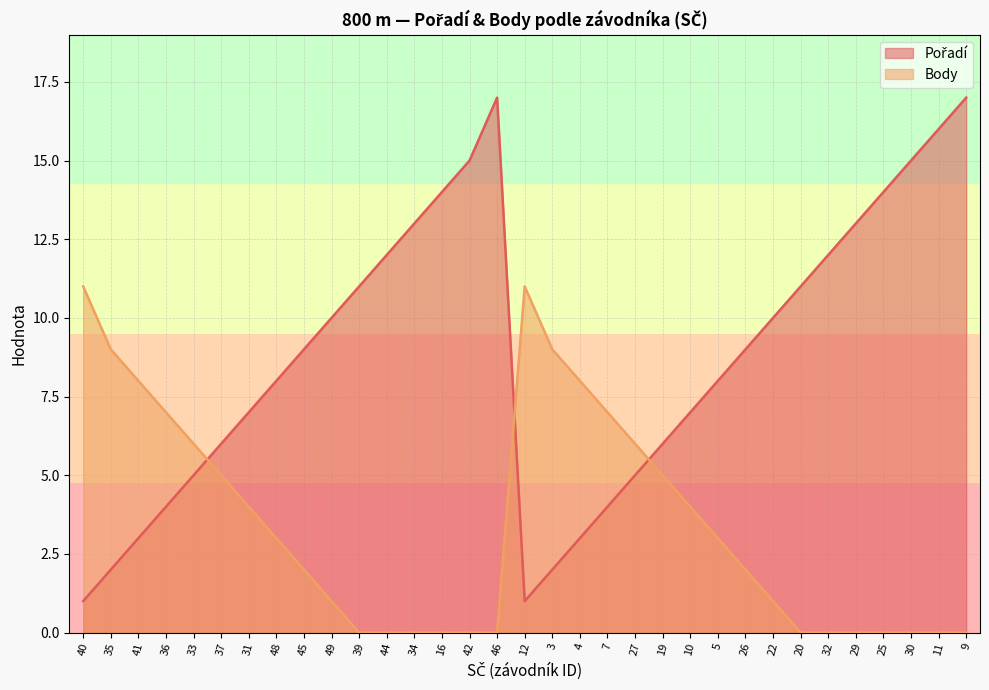

How many values in the Pořadí series are below 9?

16